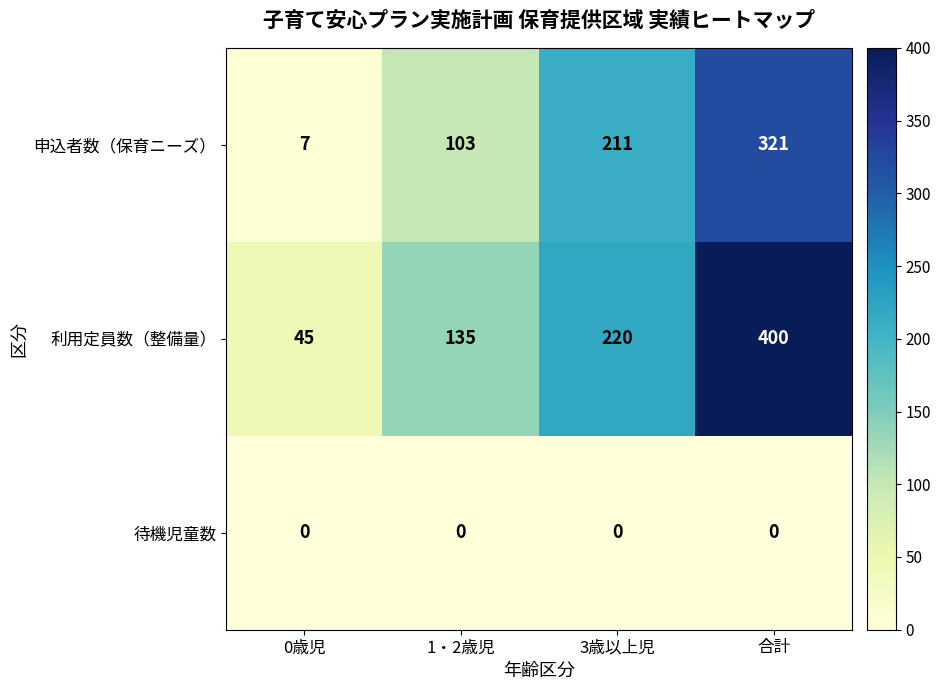

List the series in order of their peak value, lowest first.

待機児童数, 申込者数（保育ニーズ）, 利用定員数（整備量）